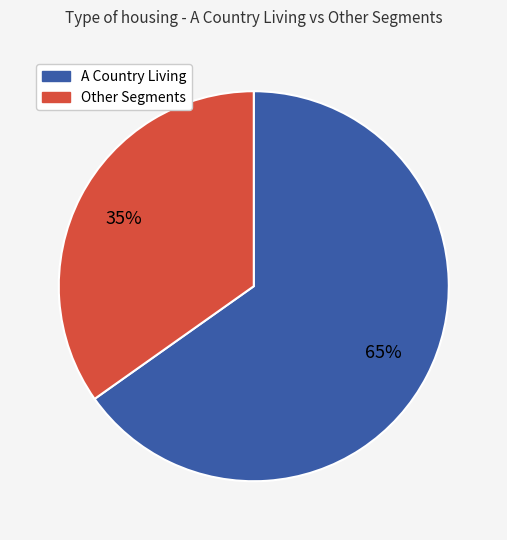

To the nearest percent, what is the average slice percentage?

50%